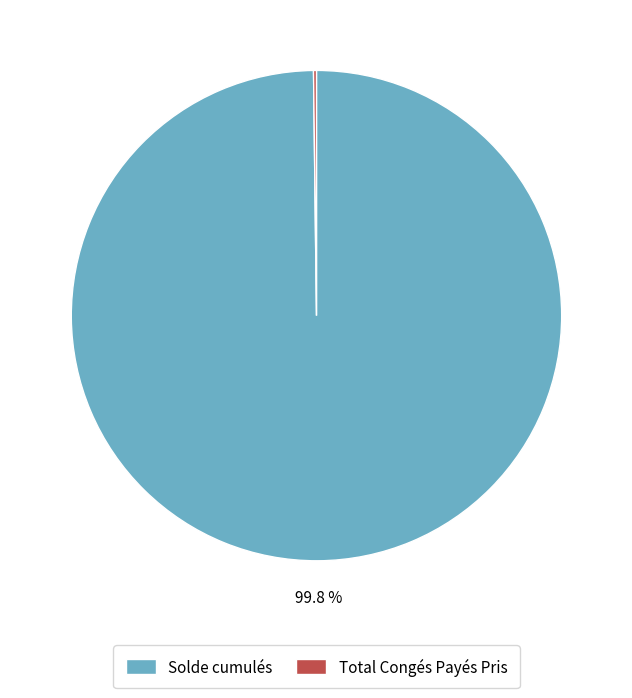

Which slice is the largest?

Solde cumulés